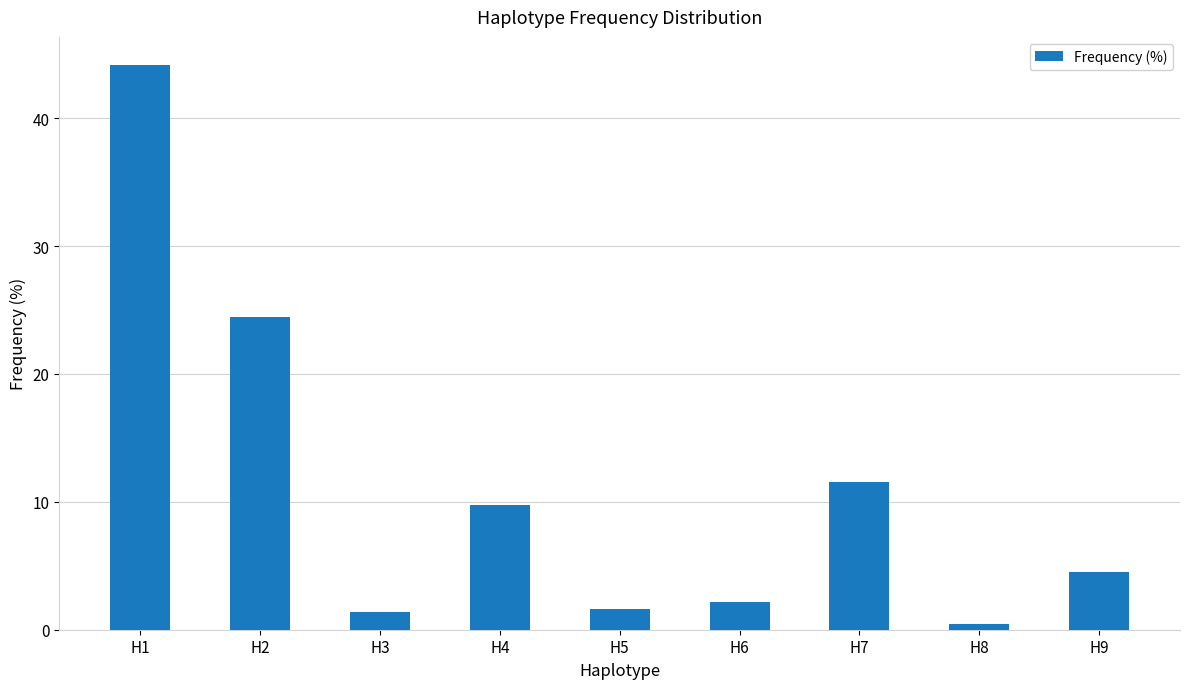

What is the value of the 7th bar from the left?

11.5